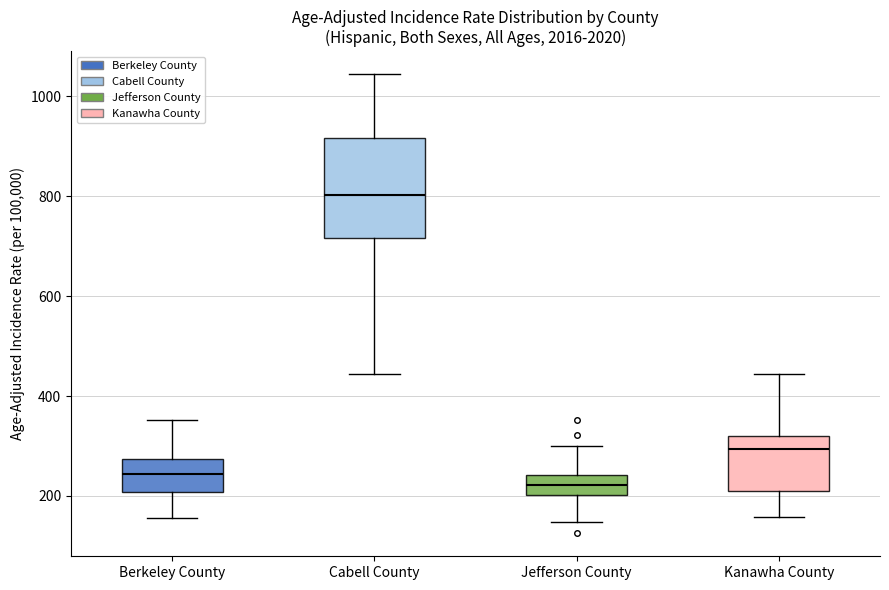

Where does the upper whisker of the box for Berkeley County end on the y-axis? The values are not printed on the chart, so give them approximately, as read against the axis.

360